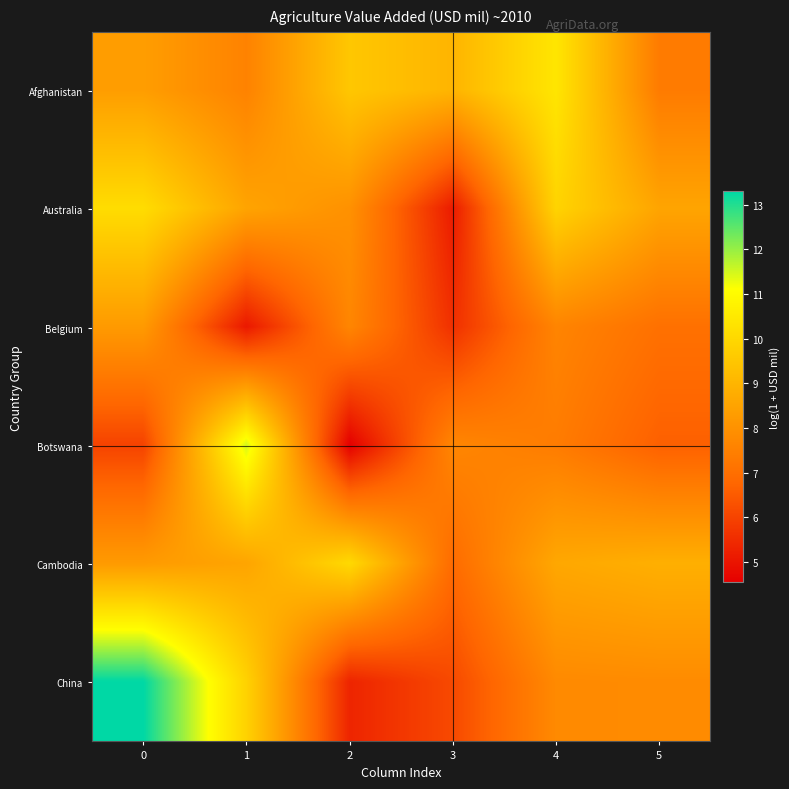

Reading right to left, extract all data points from this chart.

Afghanistan: 5=7.4	4=10.4	3=9.0	2=9.5	1=7.6	0=8.3
Australia: 5=8.5	4=9.9	3=5.1	2=8.0	1=8.5	0=10.1
Belgium: 5=7.1	4=7.6	3=5.6	2=7.7	1=5.1	0=8.2
Botswana: 5=6.6	4=7.4	3=7.7	2=4.6	1=11.5	0=6.0
Cambodia: 5=8.8	4=8.6	3=6.9	2=10.0	1=8.5	0=8.2
China: 5=7.8	4=7.8	3=6.1	2=5.4	1=9.8	0=13.3